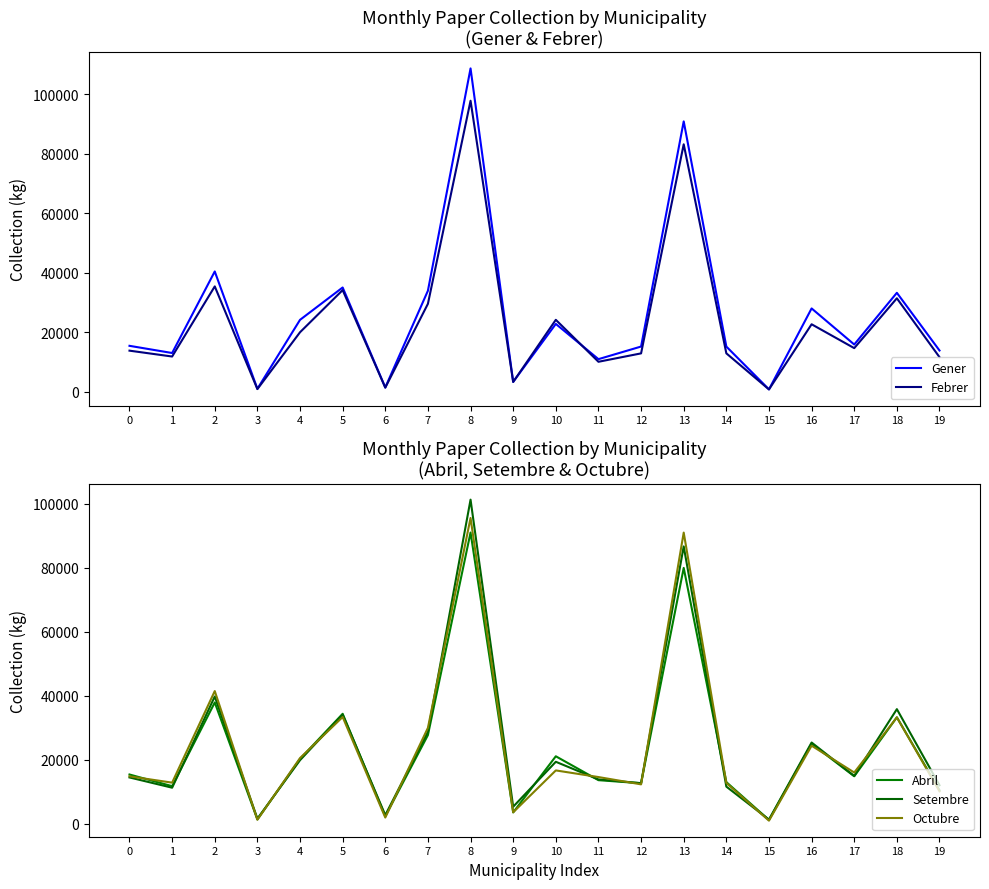

Which label corresponds to the smallest value in the chart?

15